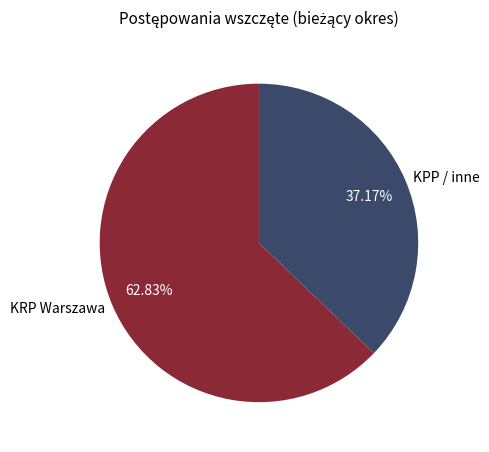

Combined, do KRP Warszawa and KPP / inne account for over 50%?

Yes